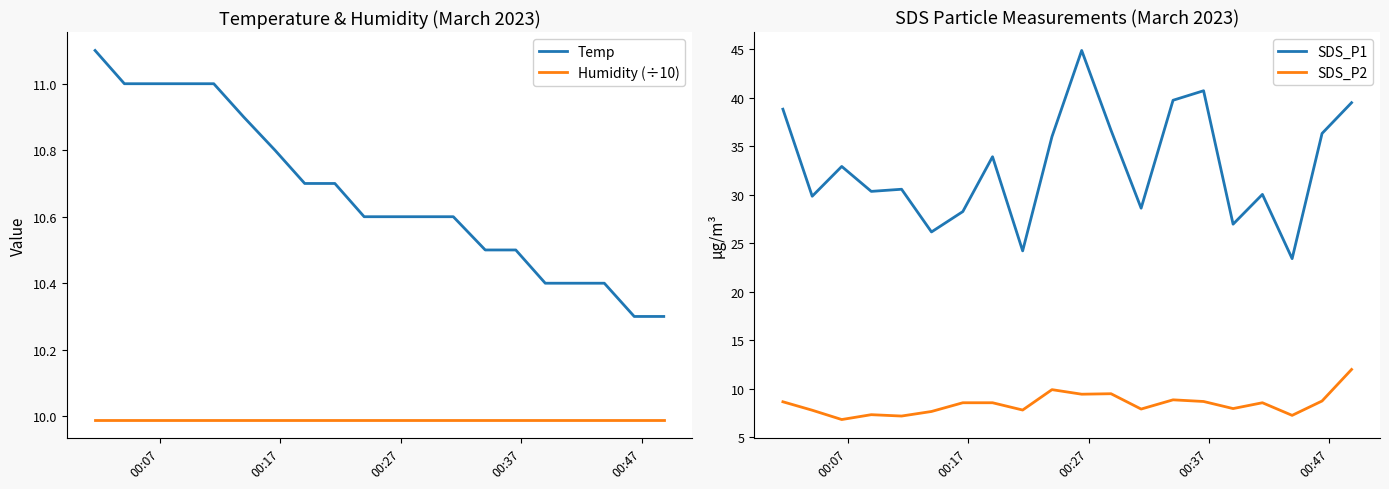

What are all the series names shown in the legend?

Temp, Humidity (÷10), SDS_P1, SDS_P2